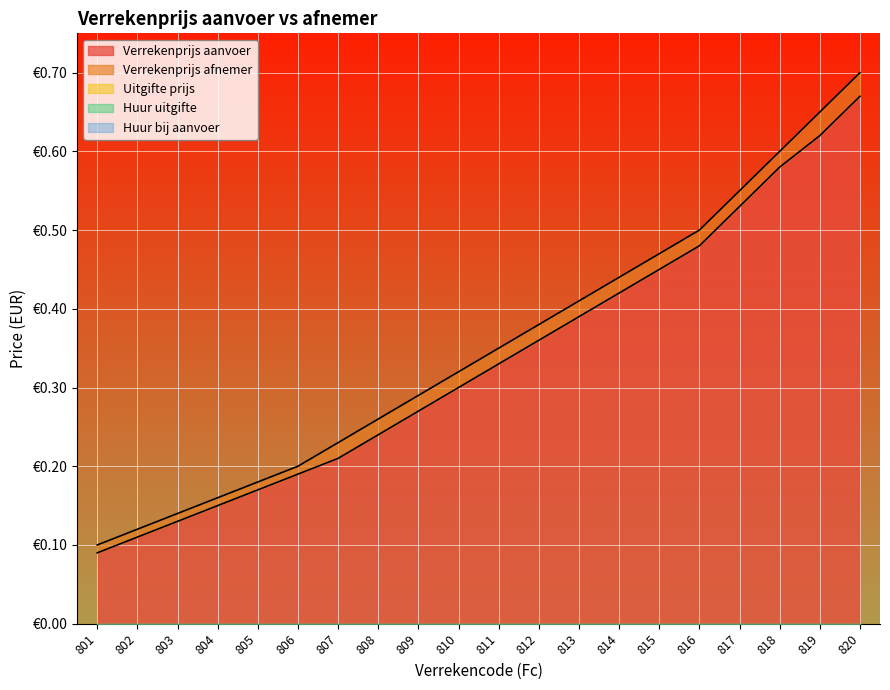

Does the chart display data point markers on the line(s)?

No